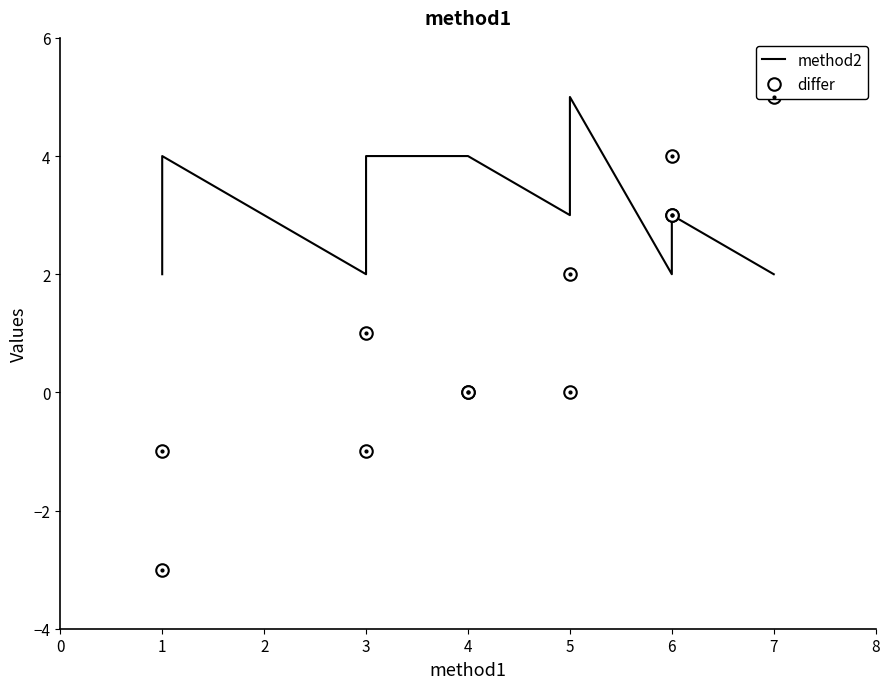

True or false: method2 and differ intersect in this chart.

True